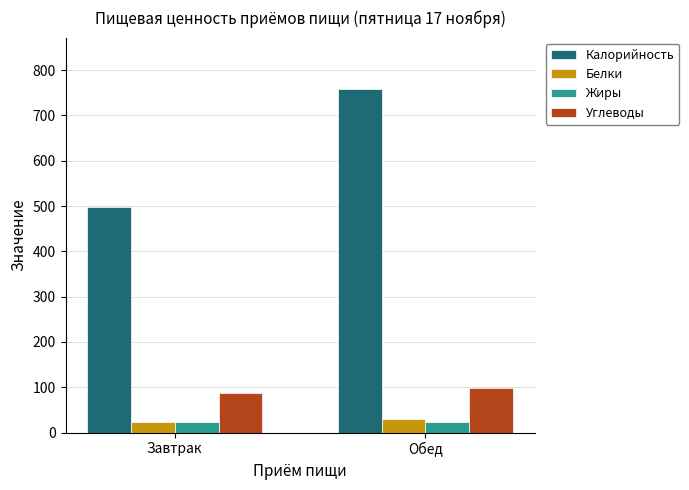

What is the spread (max minus min) of values at Завтрак?

475.1